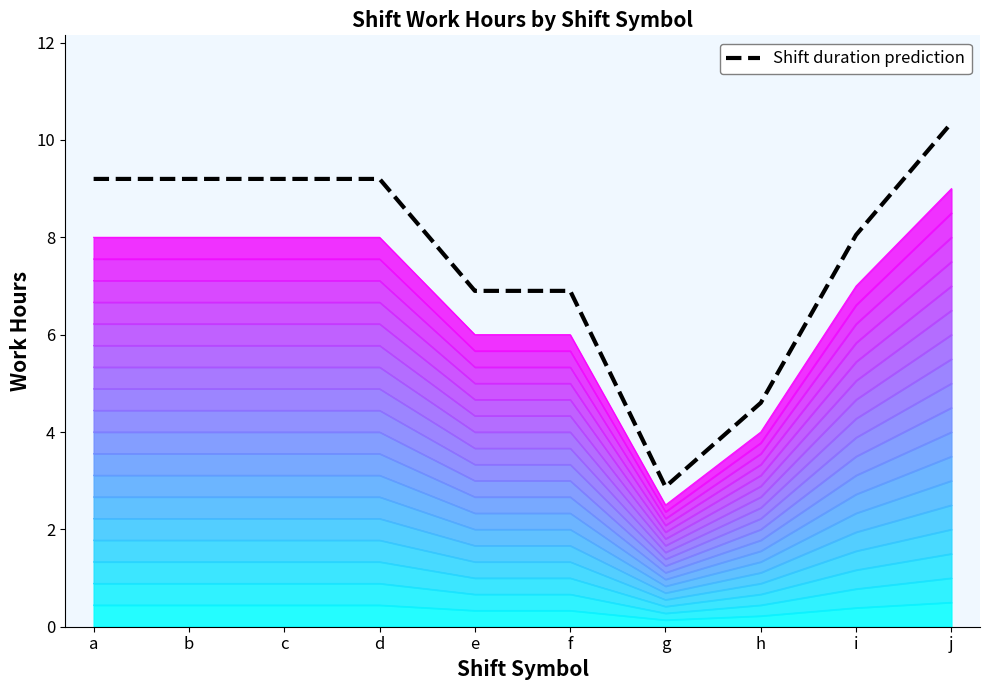

What is the smallest value displayed?

2.9